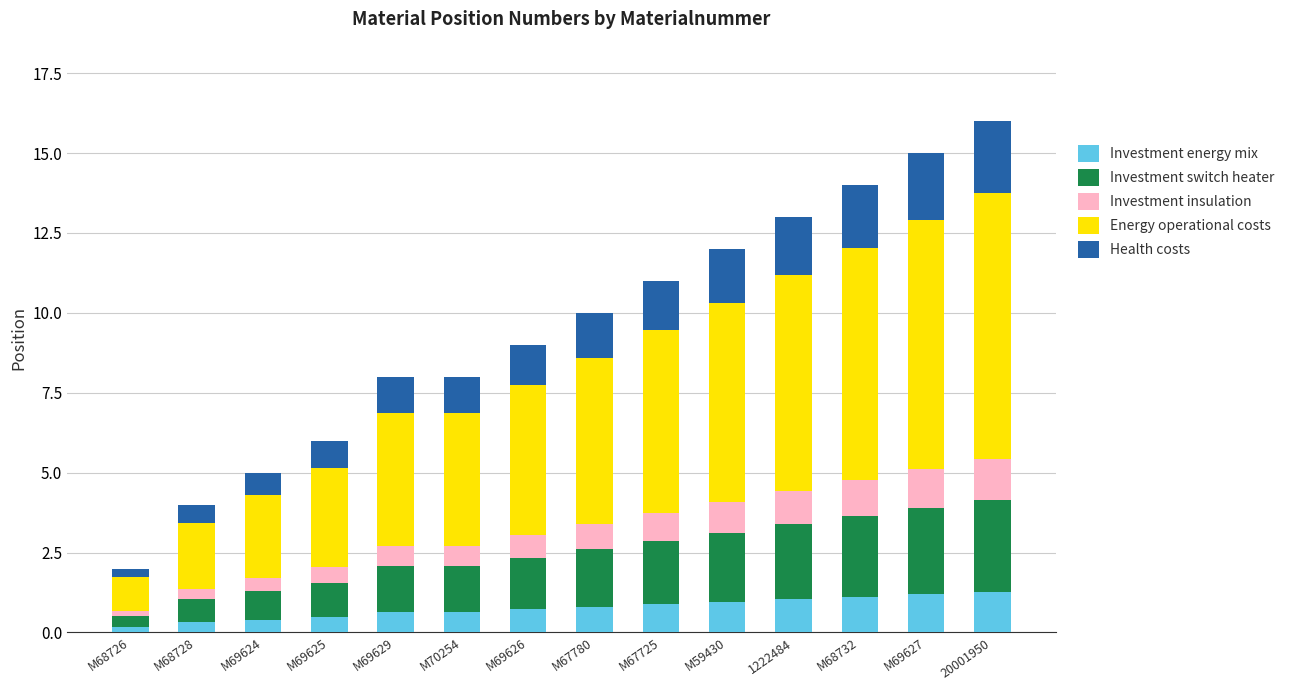

The Investment energy mix series shows 2.0 at 20001950. True or false?

False